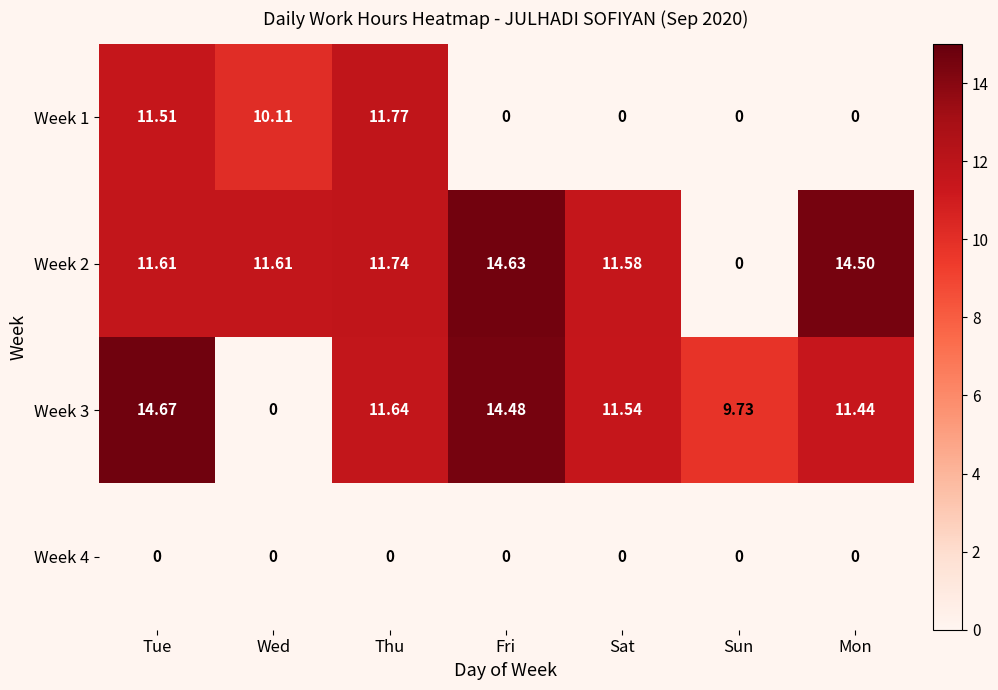

How many values in the Week 1 series exceed 0?

3